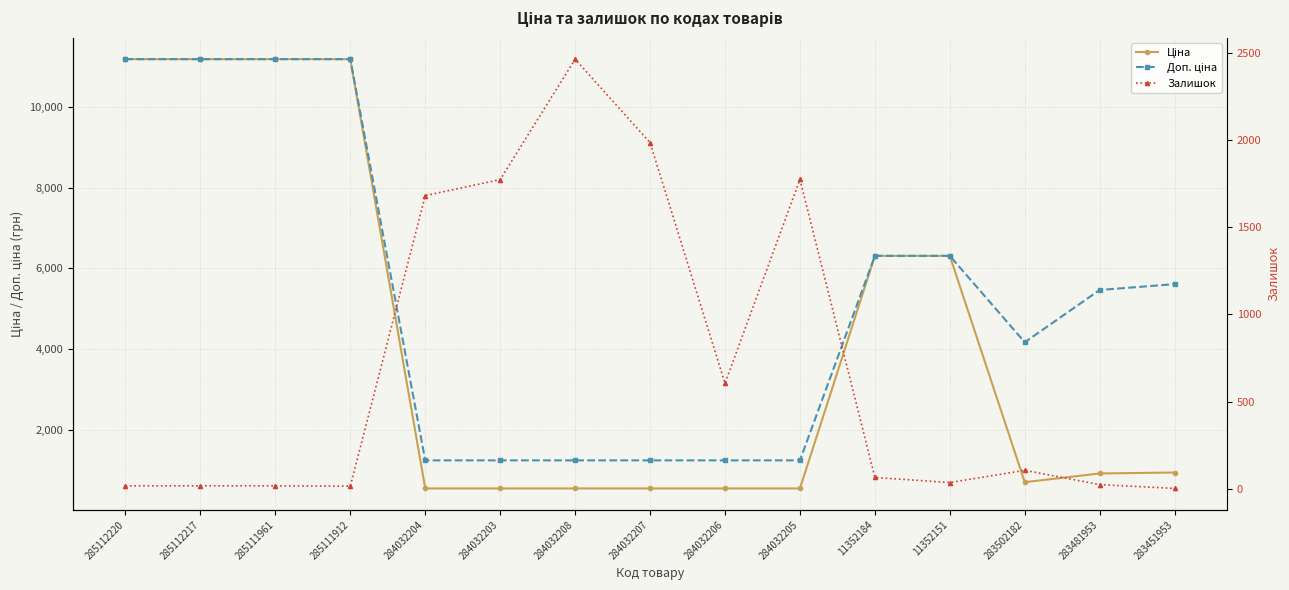

What position from the right is 284032208?

9